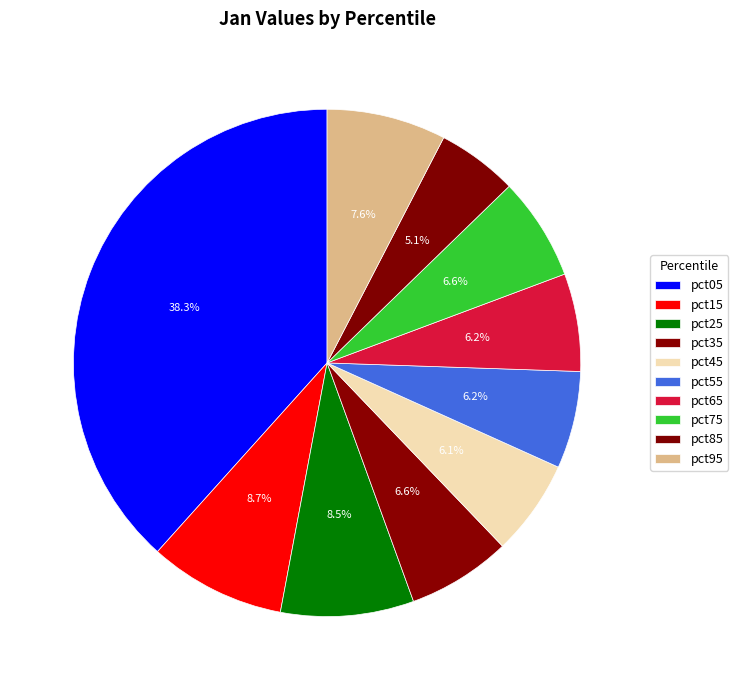

Which category has the smallest portion of the pie?

pct85